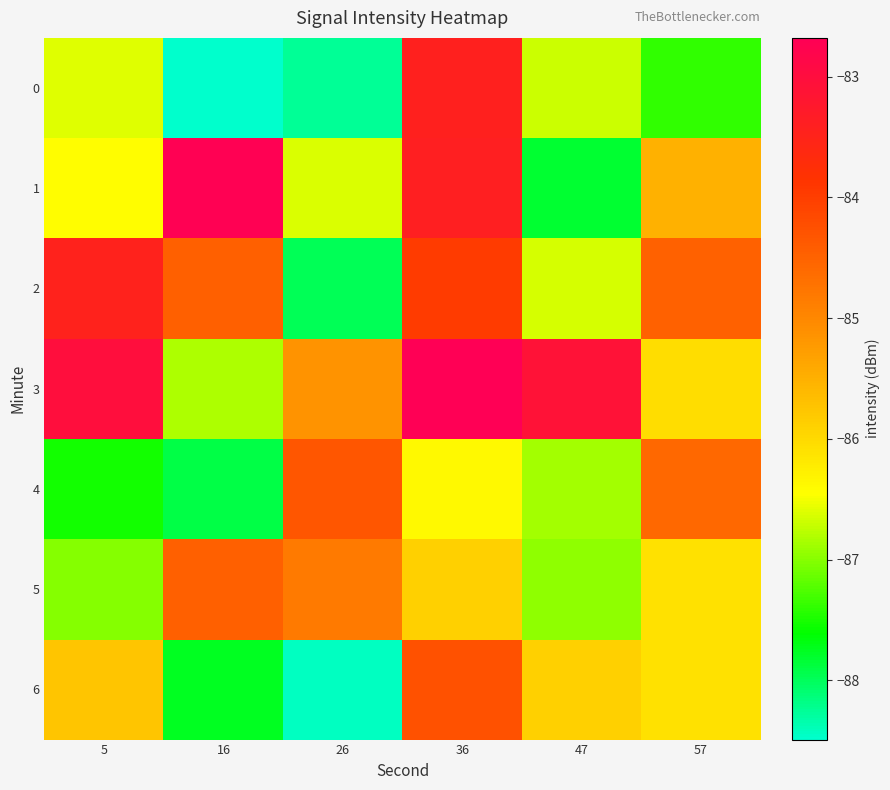

Reading right to left, what are all the values shown in this chart?

0: 57=-87.4	47=-86.7	36=-83.4	26=-88.3	16=-88.5	5=-86.6
1: 57=-85.5	47=-87.8	36=-83.4	26=-86.6	16=-82.7	5=-86.4
2: 57=-84.5	47=-86.7	36=-84.0	26=-88.0	16=-84.5	5=-83.5
3: 57=-86.0	47=-83.1	36=-82.7	26=-85.1	16=-86.8	5=-83.0
4: 57=-84.6	47=-86.9	36=-86.4	26=-84.3	16=-87.9	5=-87.5
5: 57=-86.1	47=-87.0	36=-85.9	26=-84.8	16=-84.5	5=-87.0
6: 57=-86.1	47=-85.9	36=-84.2	26=-88.4	16=-87.8	5=-85.8